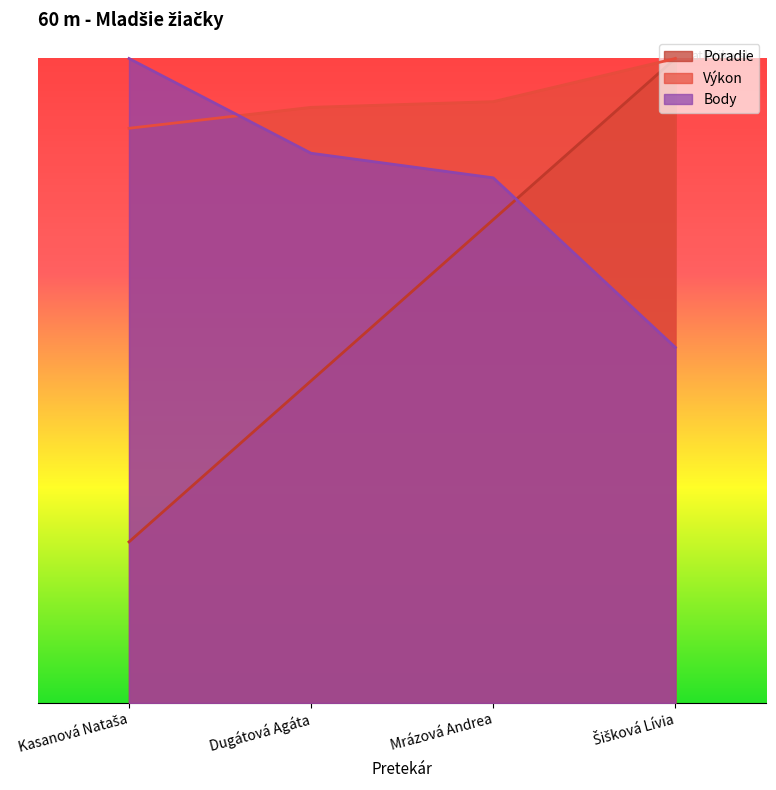

At which category is the sum across all series the highest?

Šišková Lívia